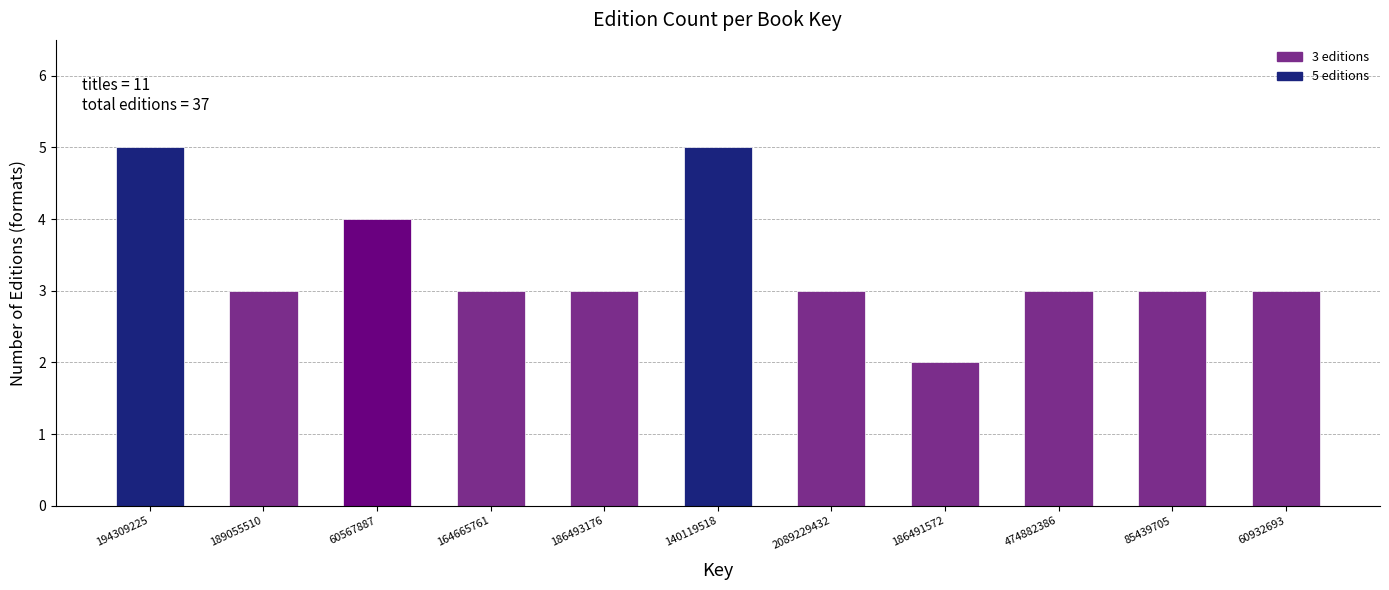

Reading right to left, what are all the values shown in this chart?

3	3	3	2	3	5	3	3	4	3	5